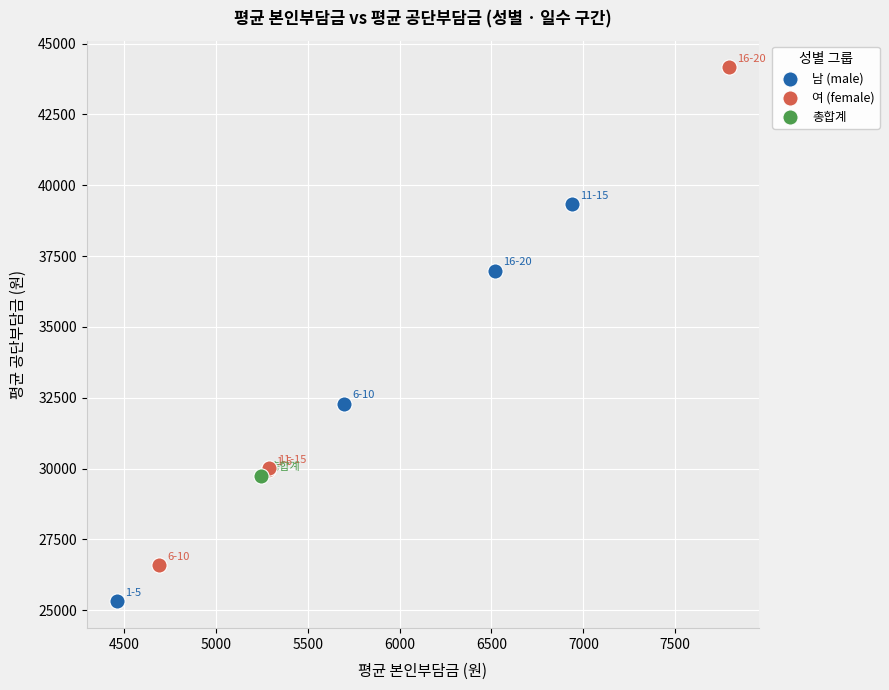

What are all the series names shown in the legend?

남 (male), 여 (female), 총합계